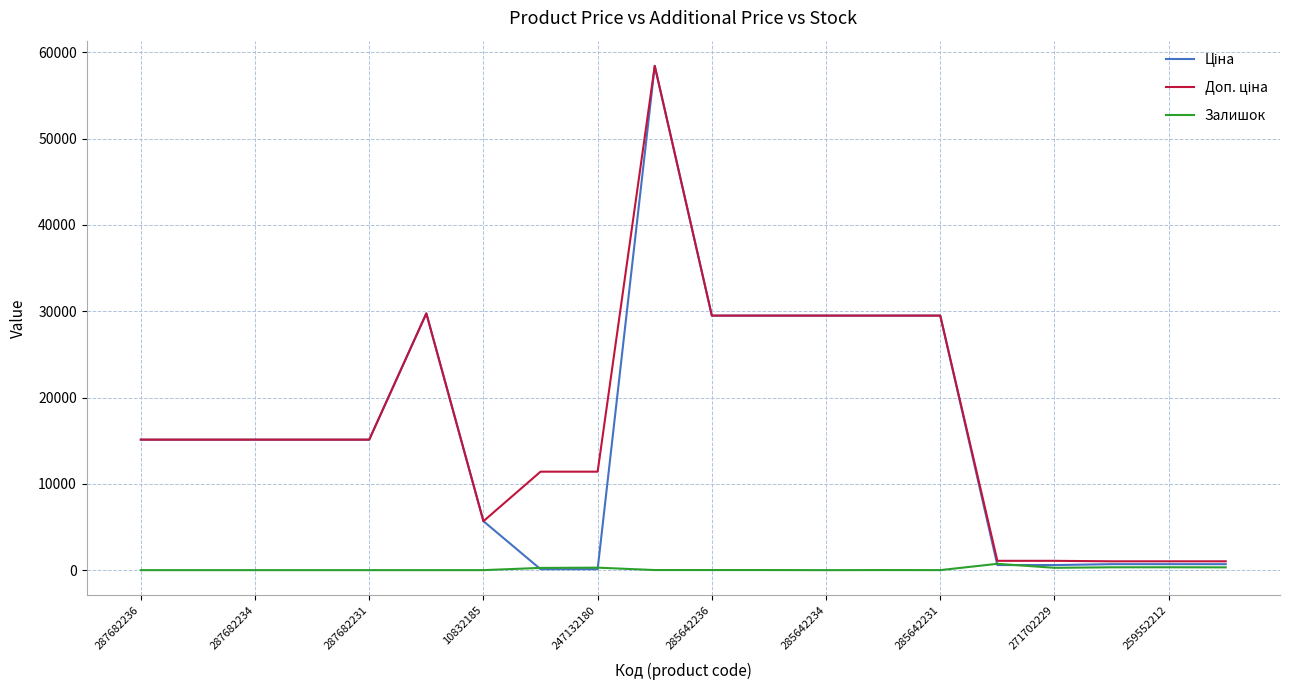

What is the maximum value shown in the chart?

58426.5